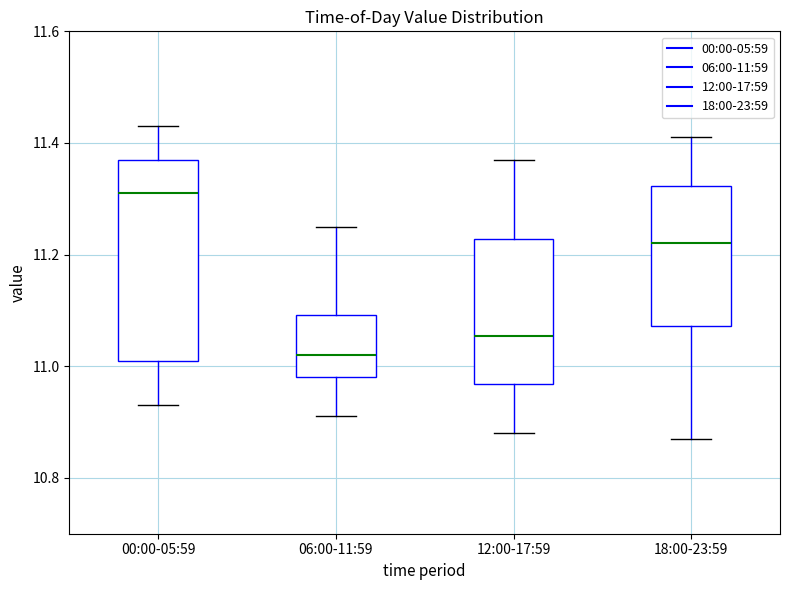

Reading left to right, transcribe this box plot: for each box, give where its median line is, the range the box spans, and where its two whiskers end, as read against the y-axis. The values are not printed on the chart, so give them approximately, as read against the axis.

00:00-05:59: median 11.32, box 11.02 to 11.38, whiskers 10.94 to 11.44
06:00-11:59: median 11.02, box 10.98 to 11.10, whiskers 10.92 to 11.26
12:00-17:59: median 11.06, box 10.96 to 11.22, whiskers 10.88 to 11.38
18:00-23:59: median 11.22, box 11.08 to 11.32, whiskers 10.88 to 11.42